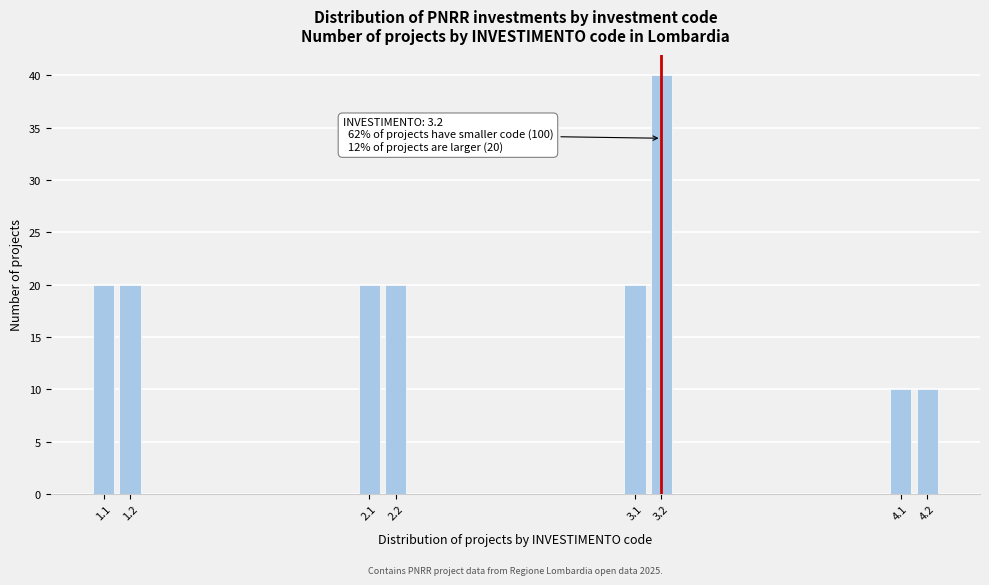

Reading right to left, list all the values displayed in this chart.

4.2=10	4.1=10	3.2=40	3.1=20	2.2=20	2.1=20	1.2=20	1.1=20